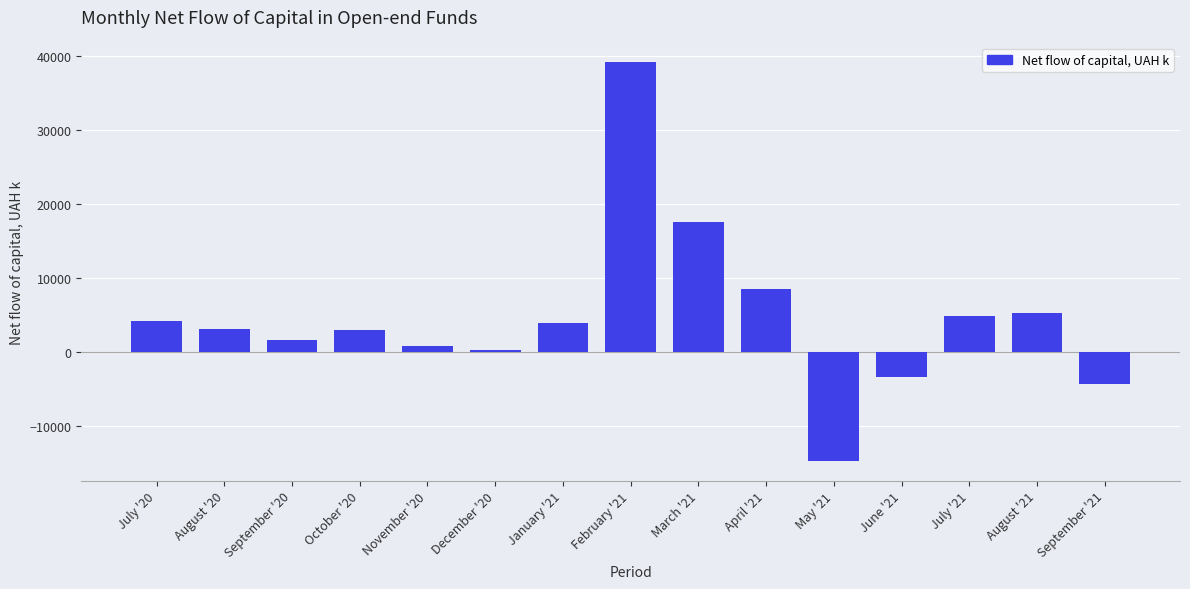

What is the value of the 12th bar from the left?

-3431.0